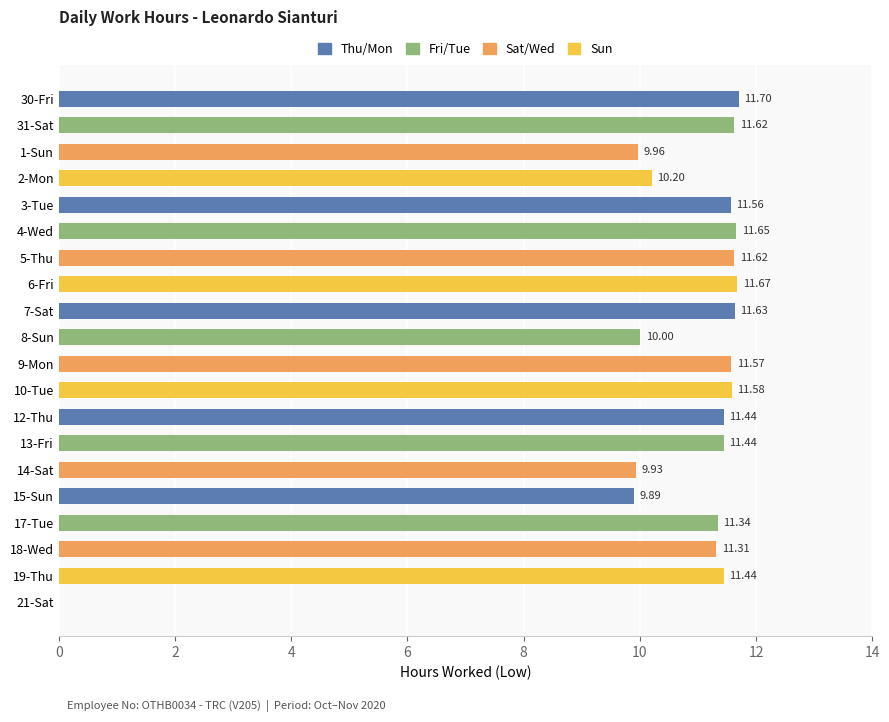

What is the ratio of the value at 14-Sat to the value at 31-Sat?

0.9